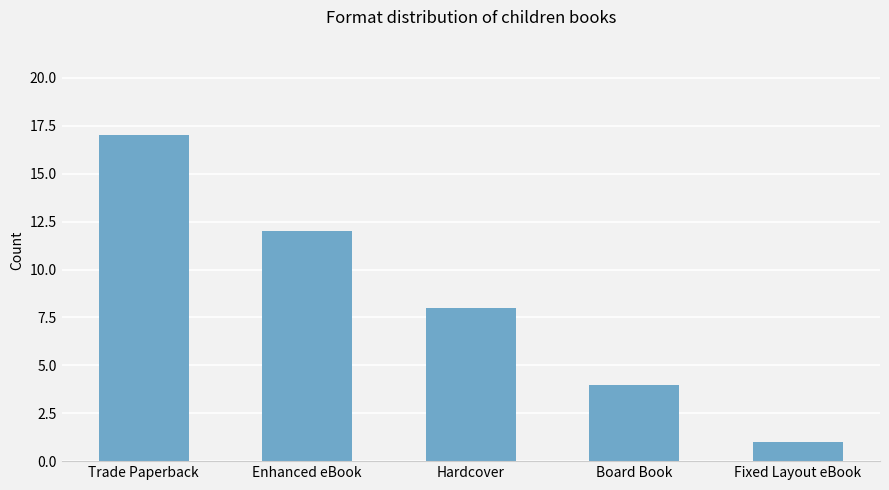

Is it true that the value at Enhanced eBook is 3?

False